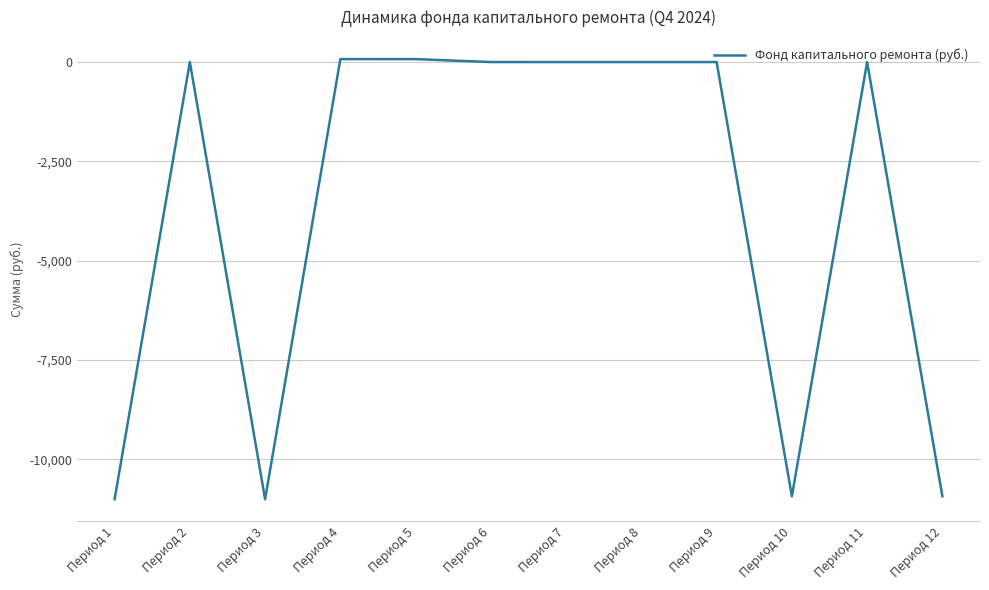

Is it true that the value at Период 7 is 6318.5?

False